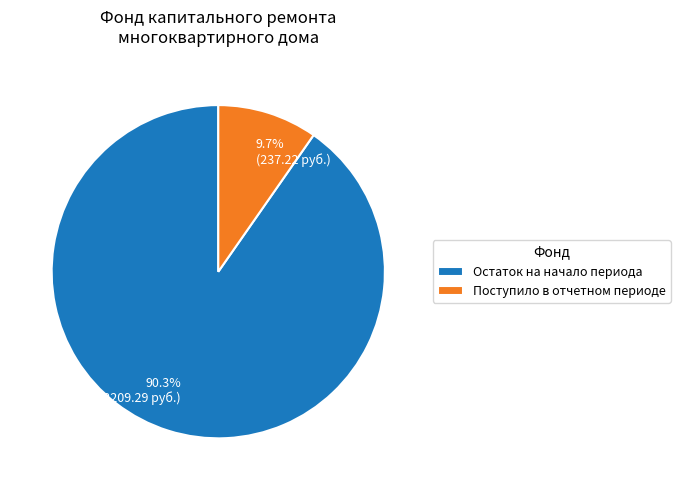

Is there a majority slice in this chart?

Yes